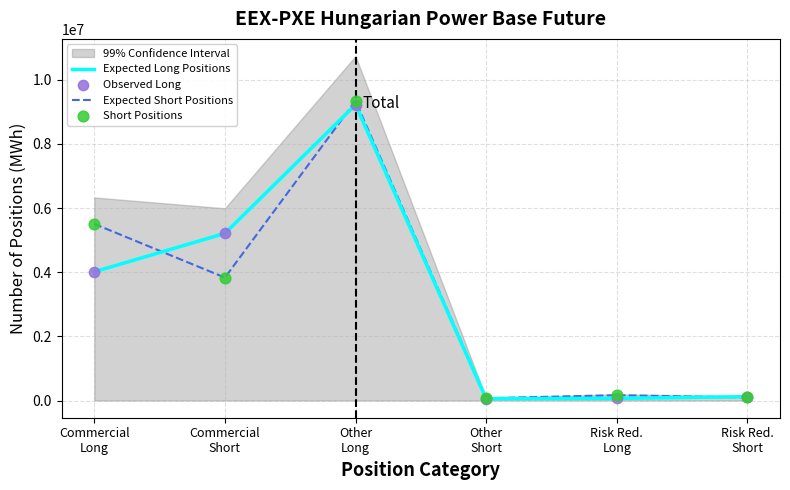

At how many categories does at least one series exceed 8569930?

1